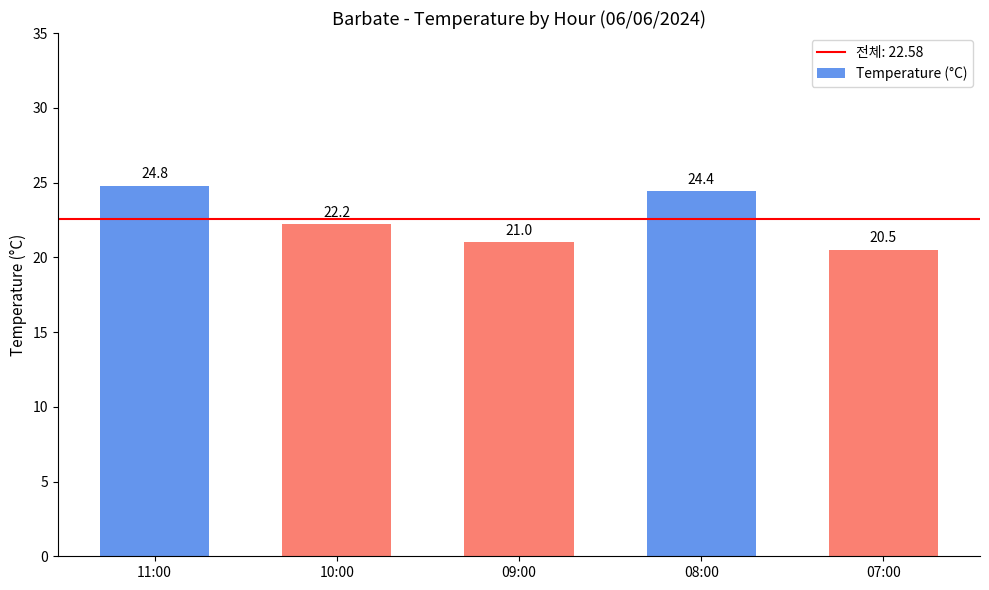

True or false: the data shows 20.5 at 07:00.

True